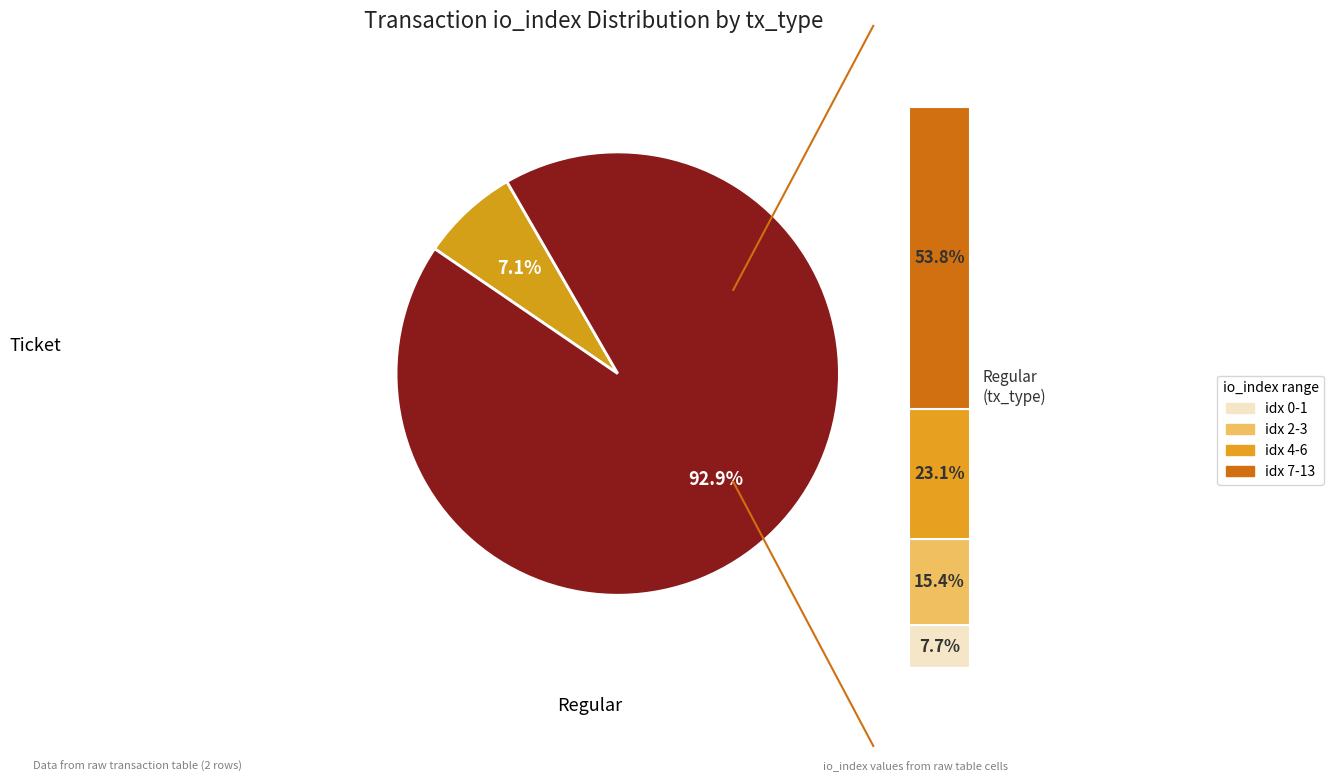

Count the number of slices in the pie.

2